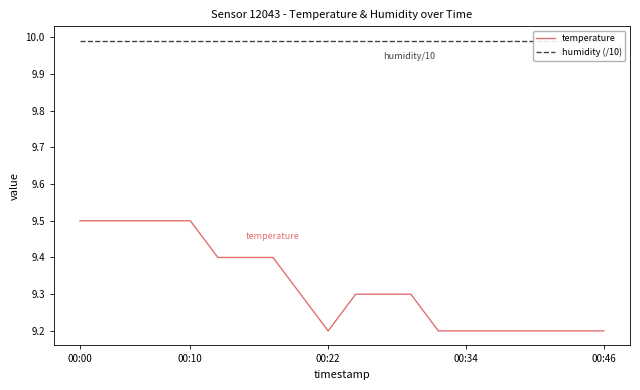

Is it true that temperature equals 9.5 at 00:00?

True